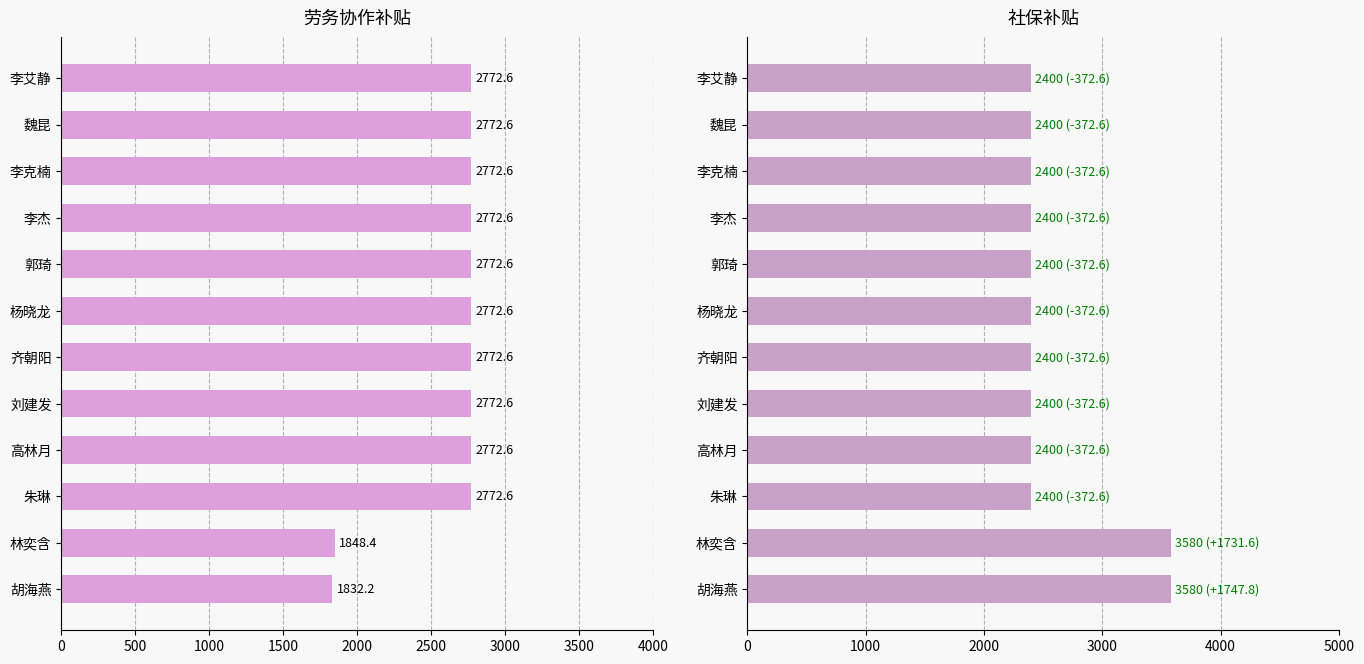

What is the value of the 社保补贴 bar at the 5th from the left?

2400.0